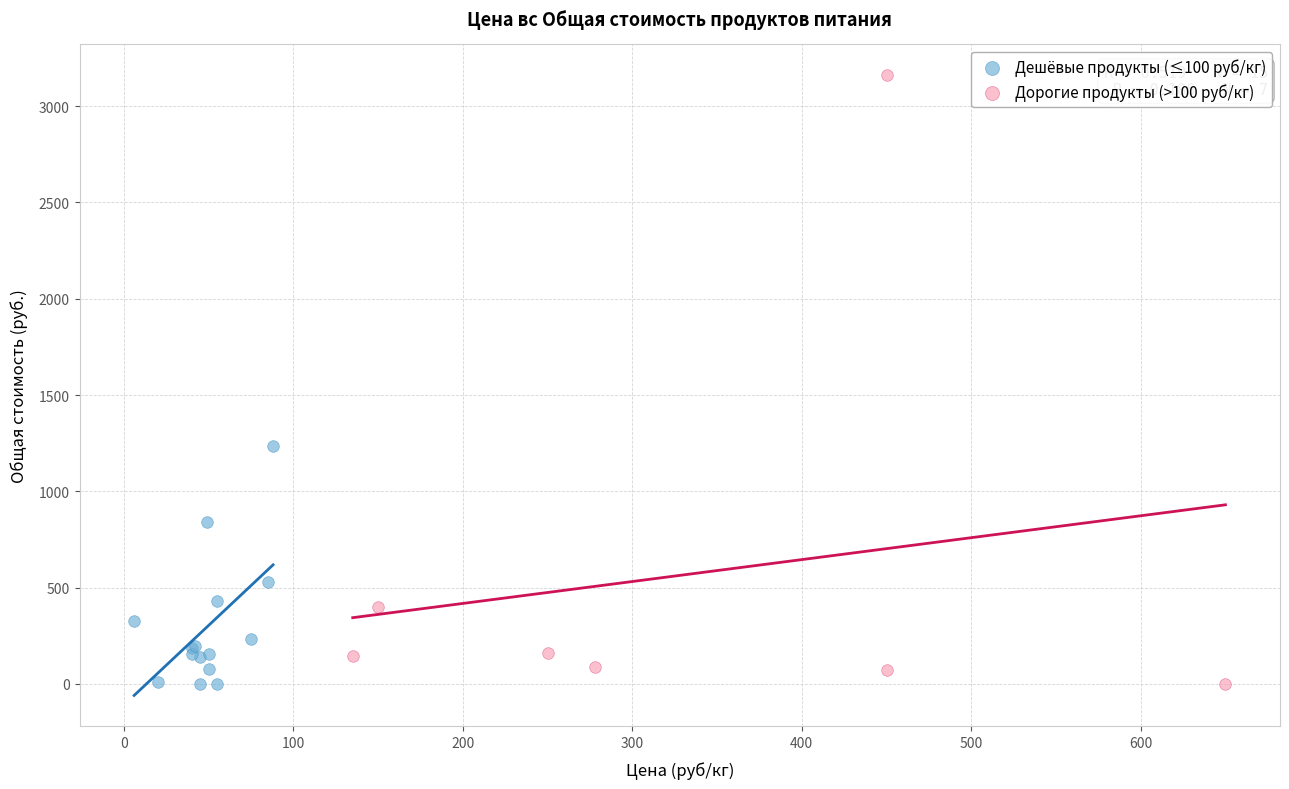

Which series contains the highest Y value?

Дорогие продукты (>100 руб/кг)